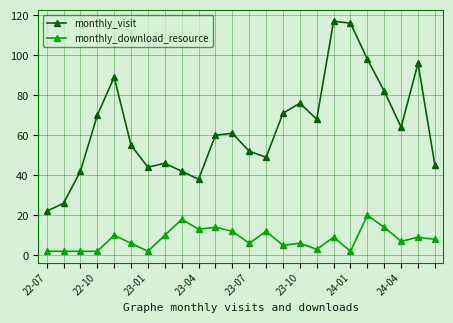

What is the lowest value of the monthly_download_resource series?

2